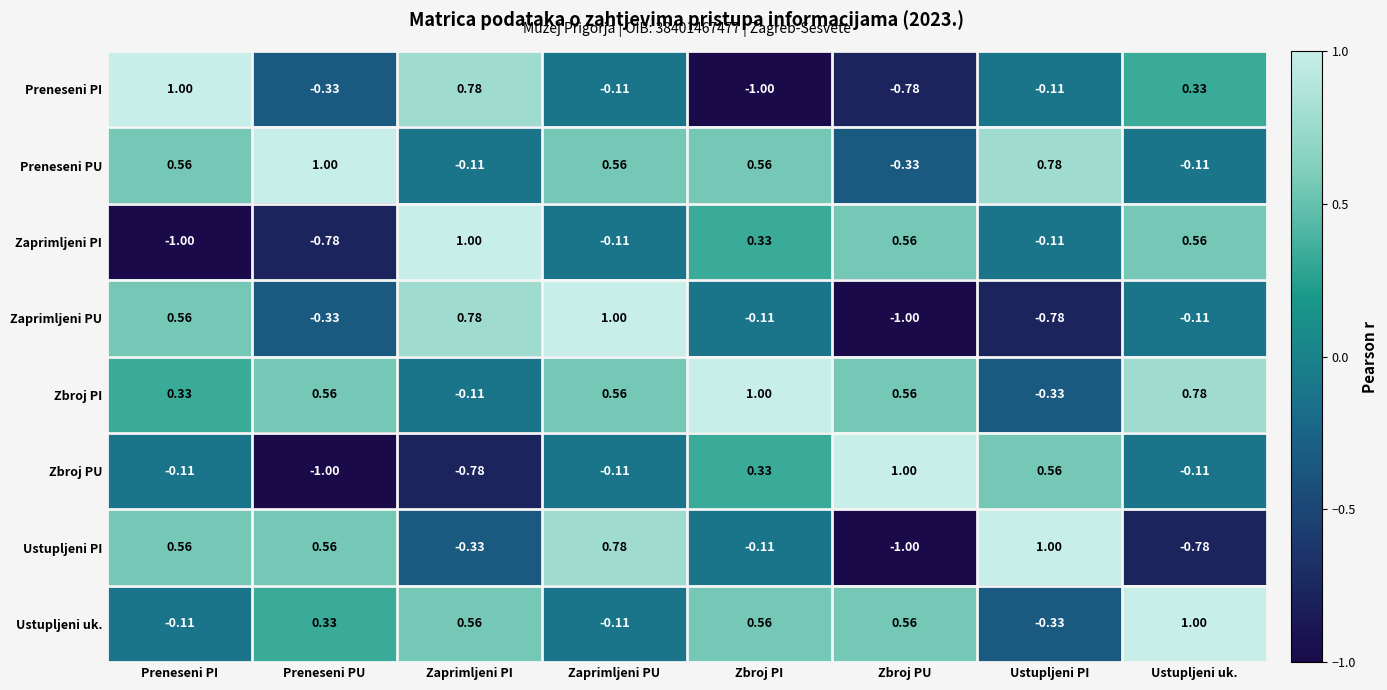

At which label does Preneseni PU first exceed 0?

Preneseni PI